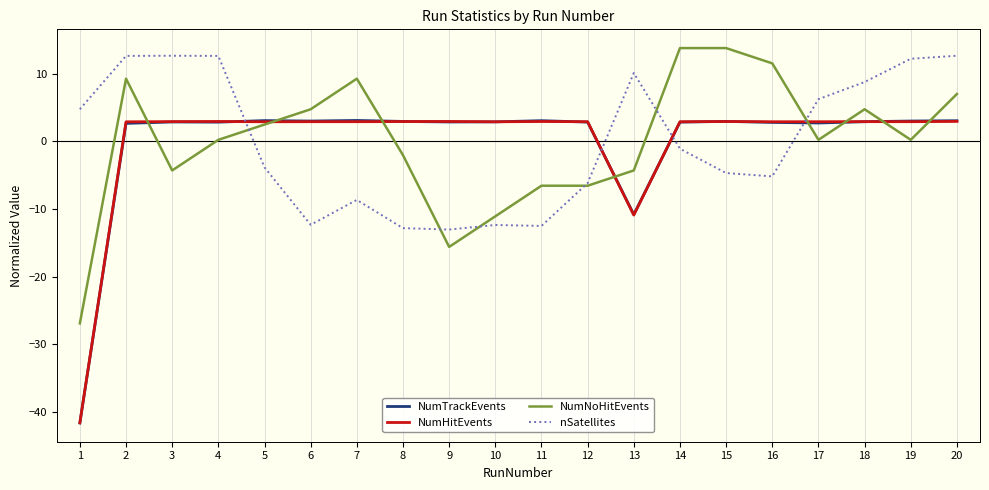

After their last crossing, which series has the higher values: nSatellites or NumHitEvents?

nSatellites